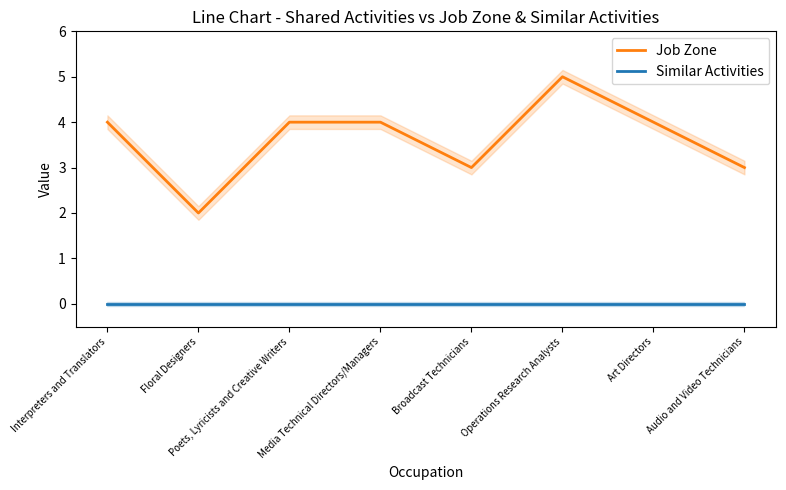

What is the average value of the Job Zone series?

4